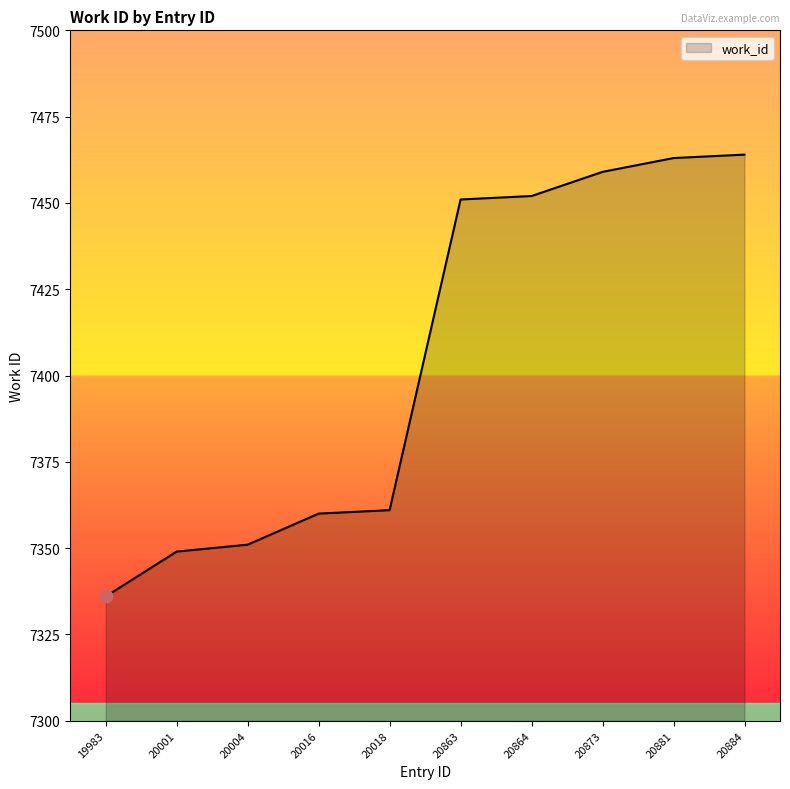

Approximately how many times larger is the value at 19983 compared to 20004?

1.0